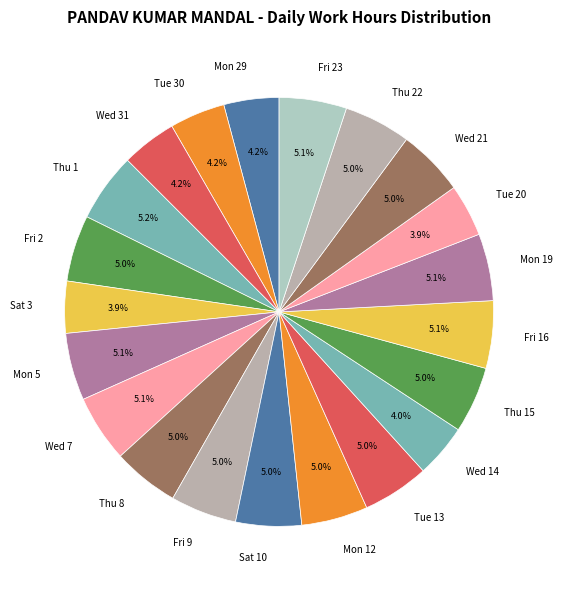

The Thu 15 slice represents 5% of the pie. True or false?

True